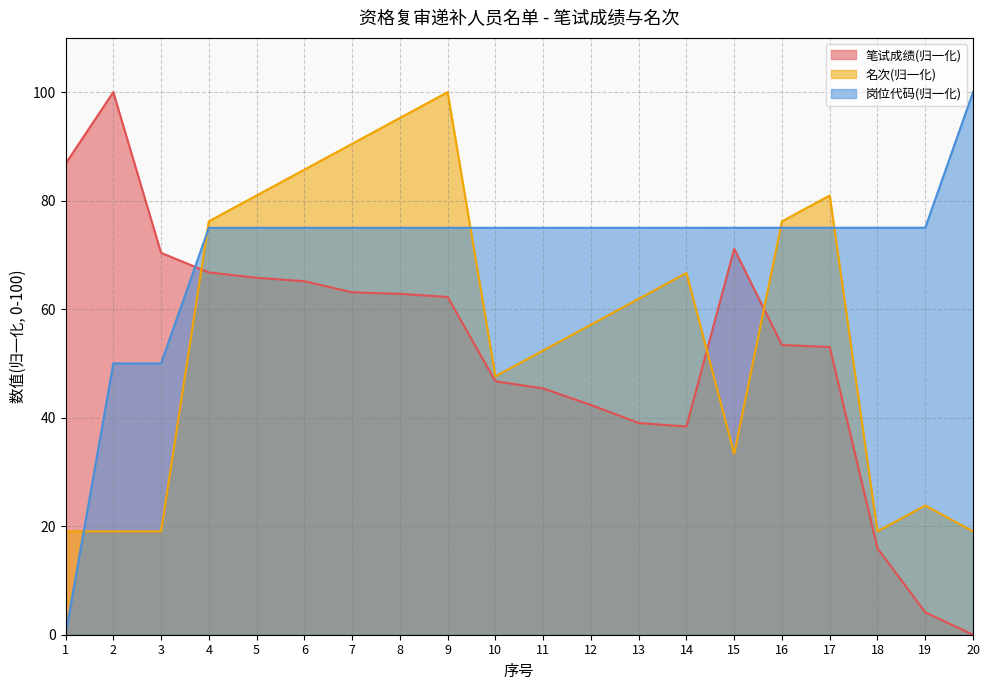

List the labels in order of 笔试成绩 value, smallest first.

20, 19, 18, 14, 13, 12, 11, 10, 17, 16, 9, 8, 7, 6, 5, 4, 3, 15, 1, 2